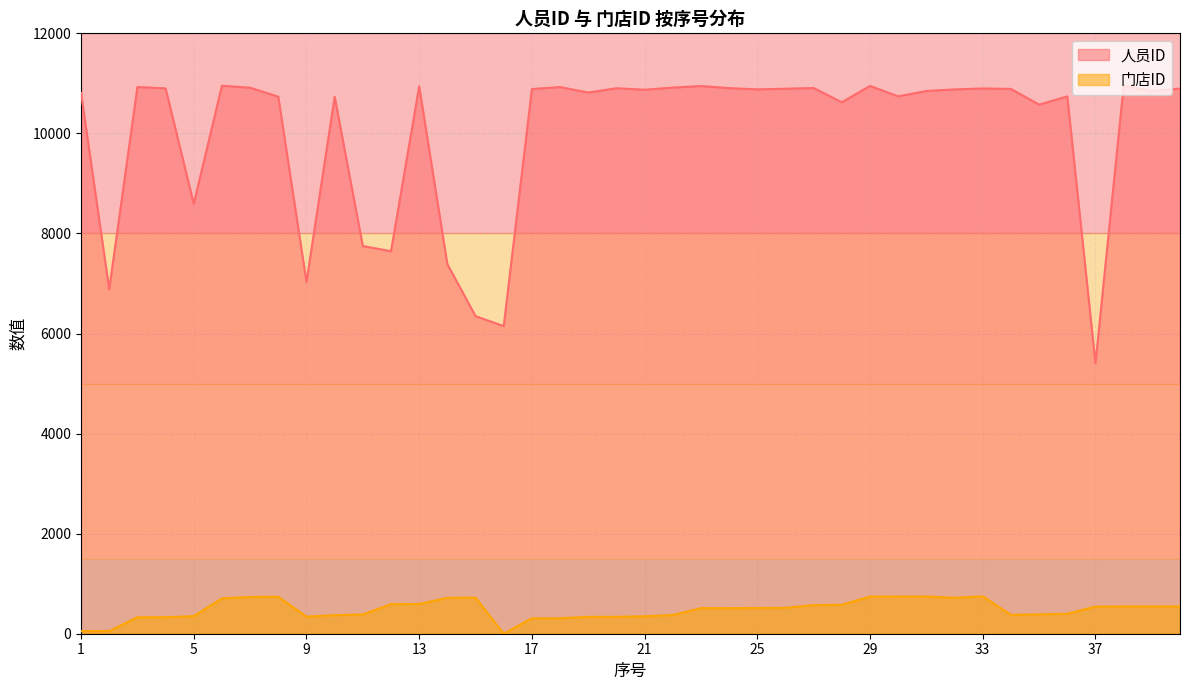

How many data points in 门店ID are above 515?

19